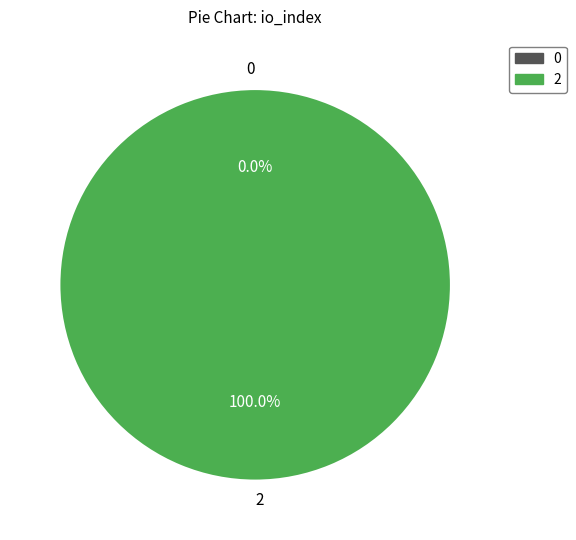

What is the smallest slice in the pie chart?

Regular (io_index=0)